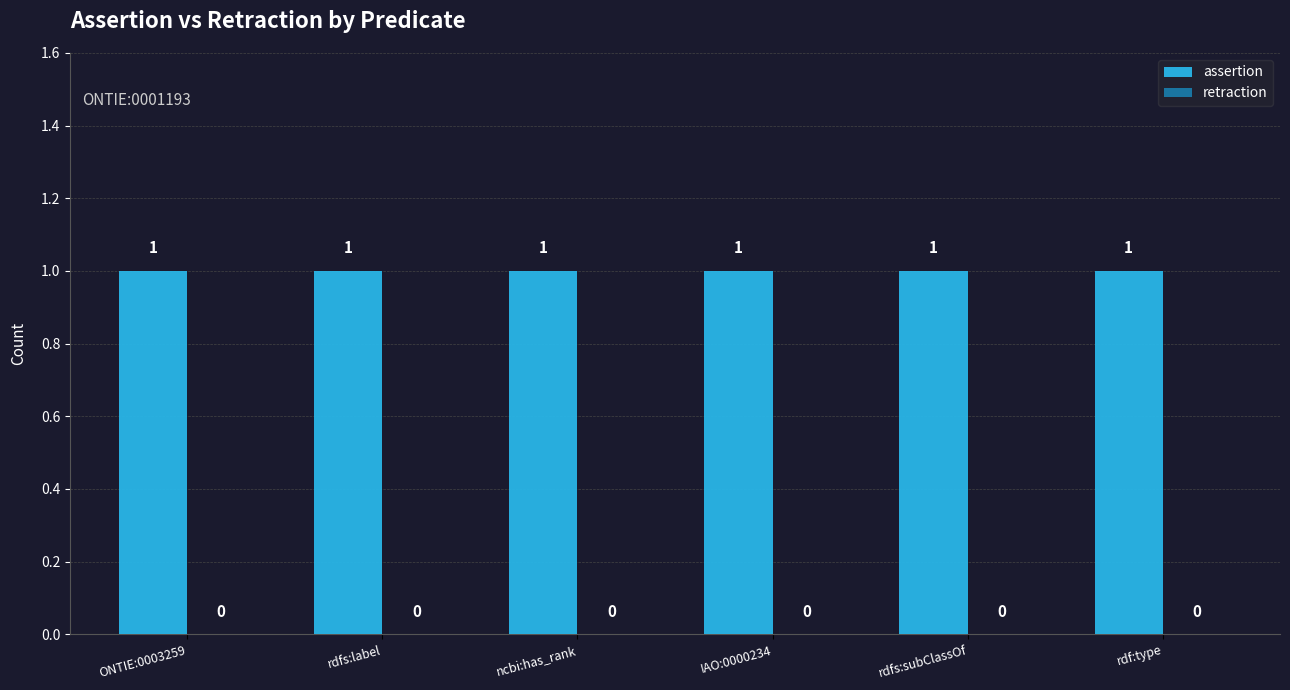

How many series are shown in this chart?

2